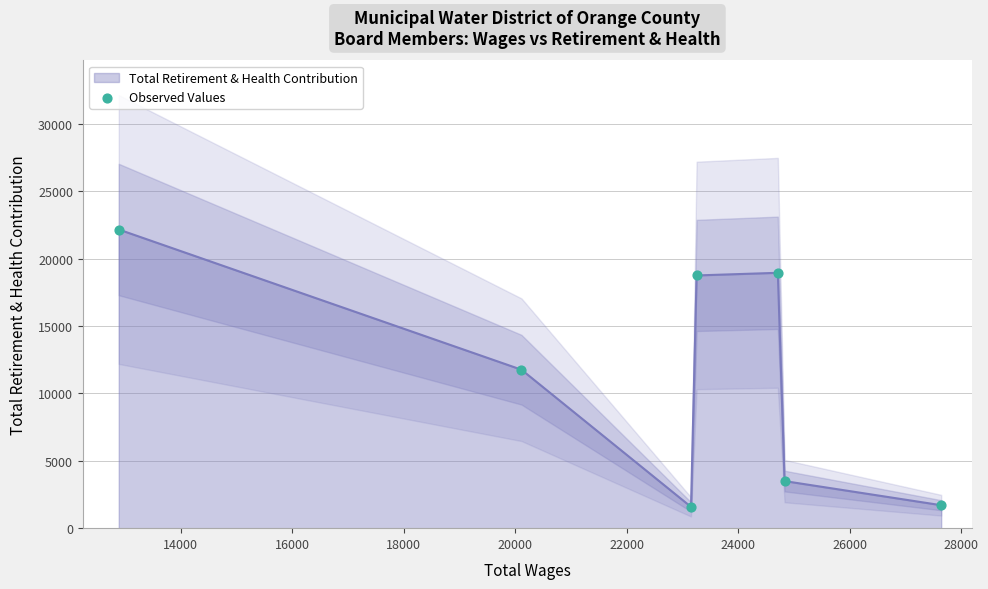

What is the minimum value for Total Retirement & Health Contribution?

1583